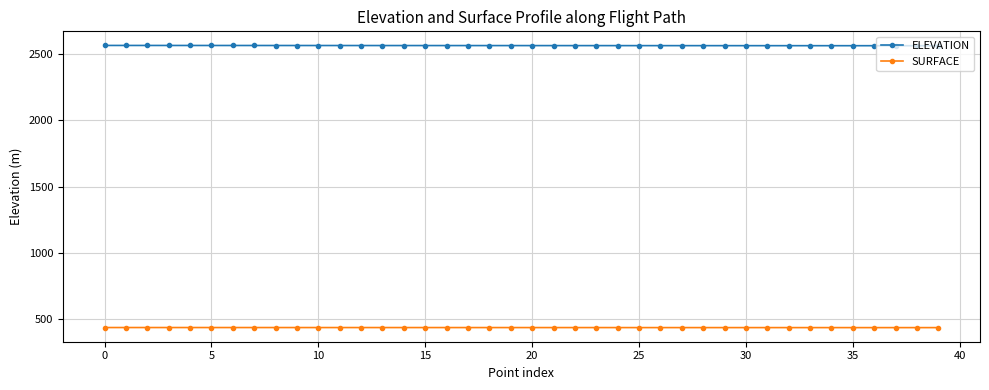

True or false: SURFACE and ELEVATION intersect in this chart.

False